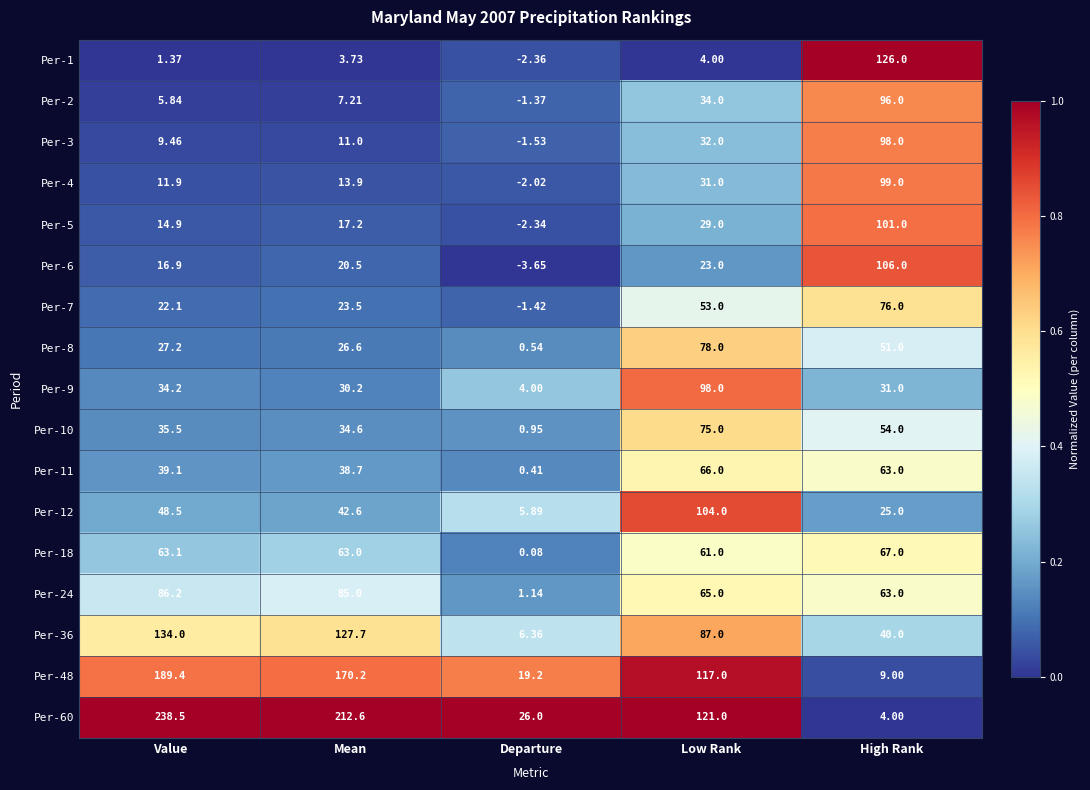

Where does the Per-6 series first go above 20?

Mean